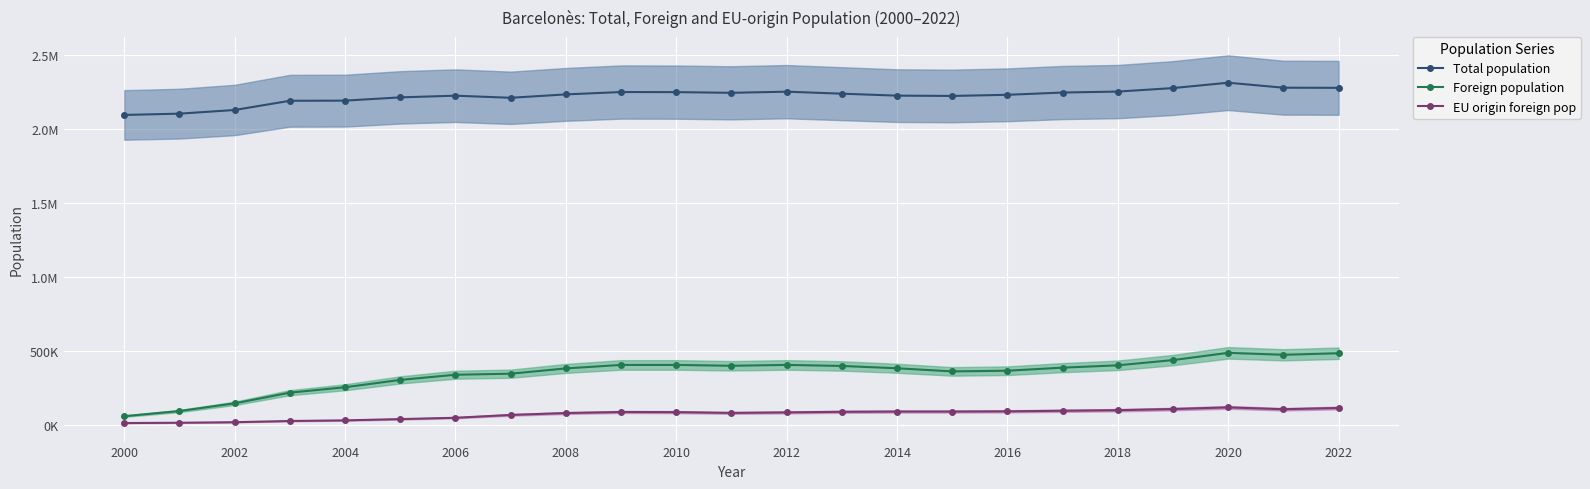

How many lines are shown in the chart?

3